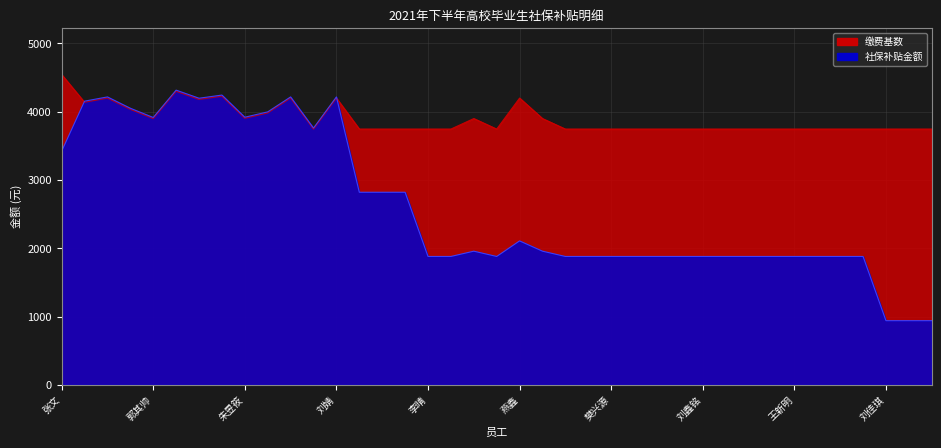

What is the lowest value of the 缴费基数 series?

3746.0